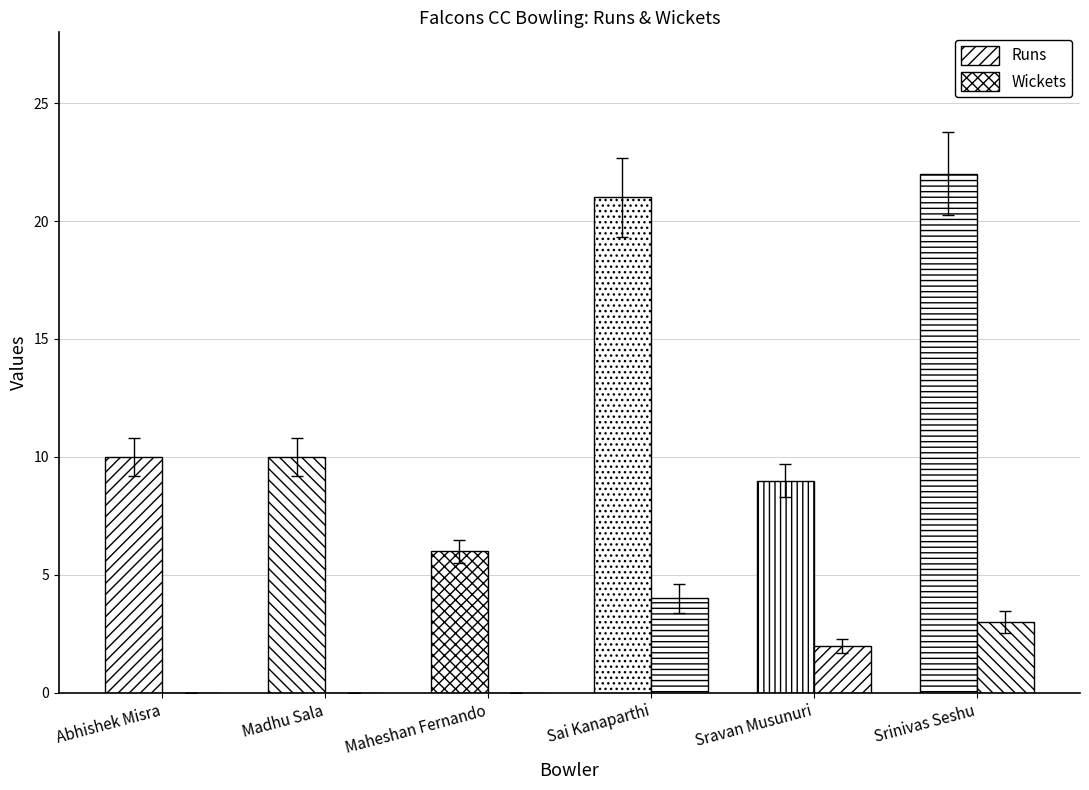

Are the bars horizontal?

No